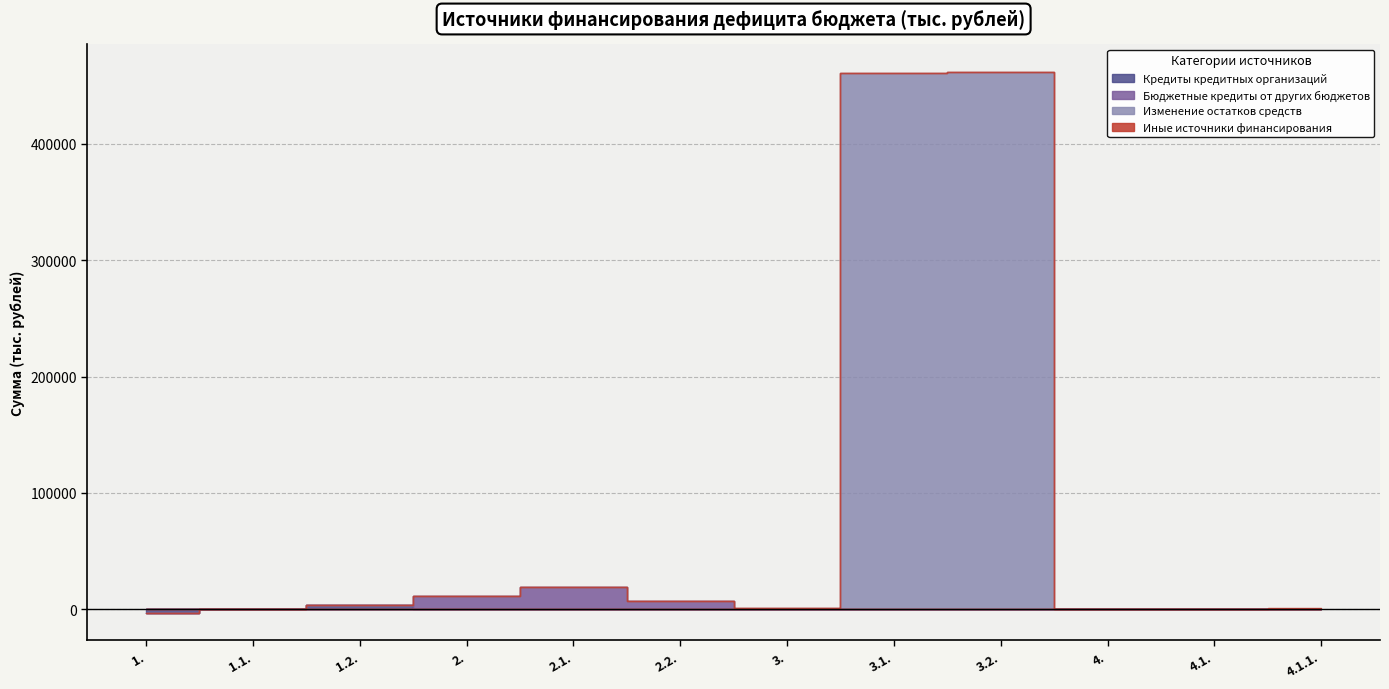

True or false: Иные источники финансирования and Бюджетные кредиты от других бюджетов cross at least once.

False